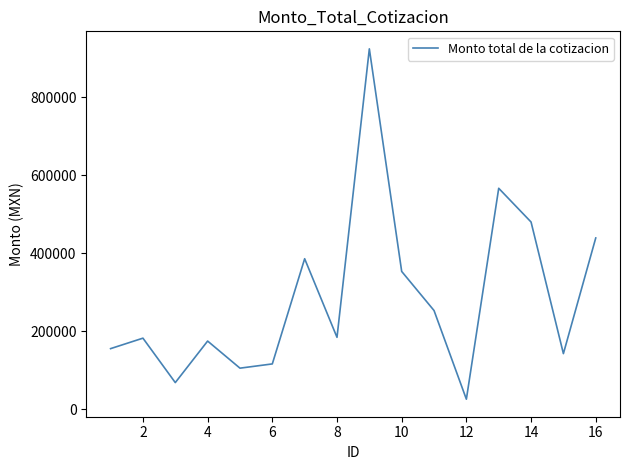

What is the maximum value shown in the chart?

924155.8